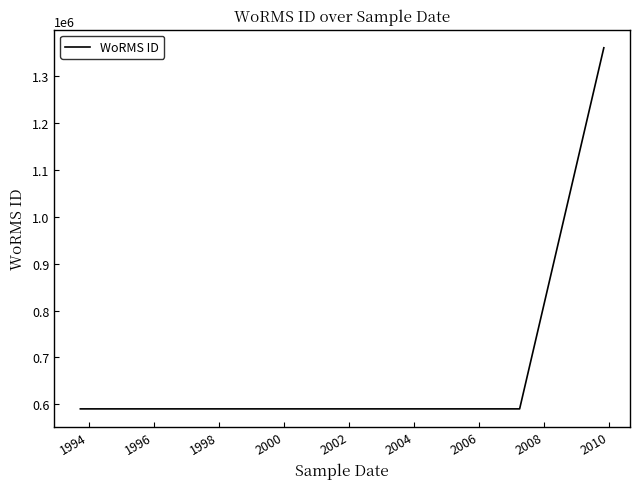

How many lines are shown in the chart?

1